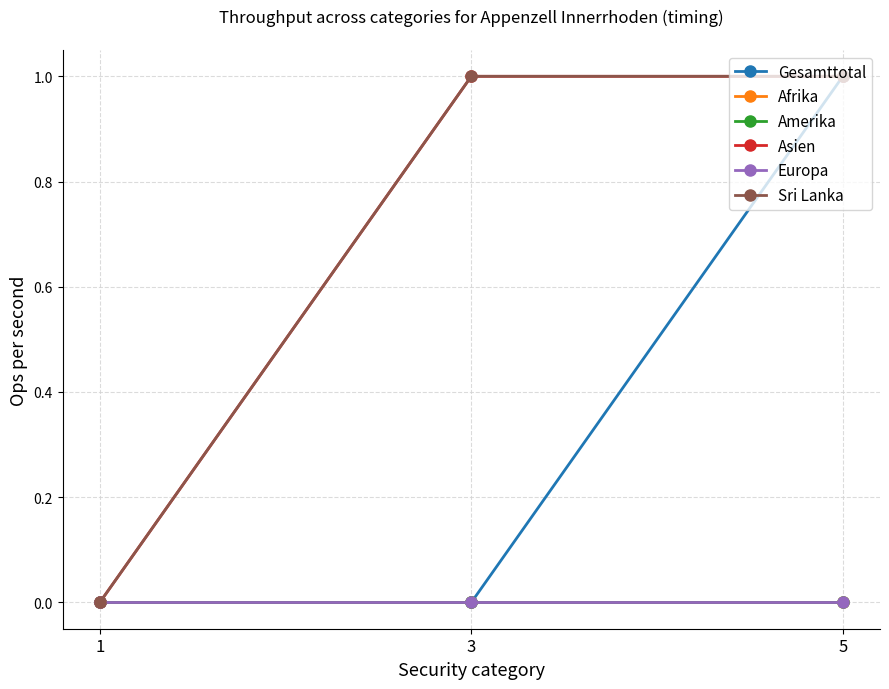

Is the value of Europa at 3 greater than the value of Afrika at 5?

No